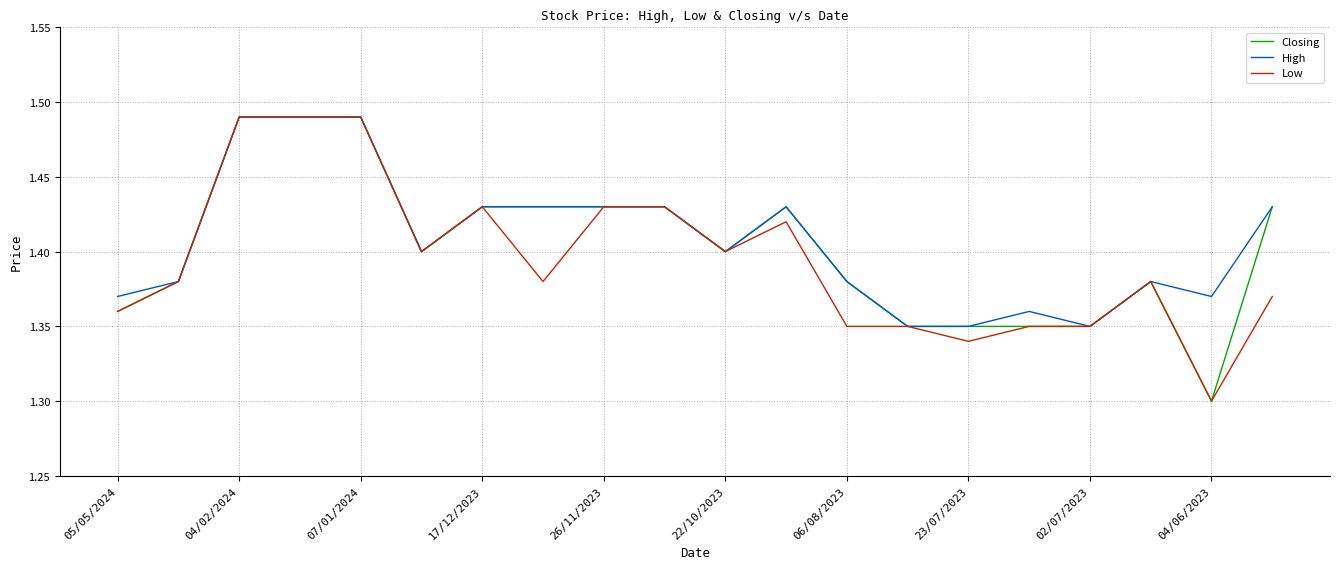

How many series are shown in this chart?

3